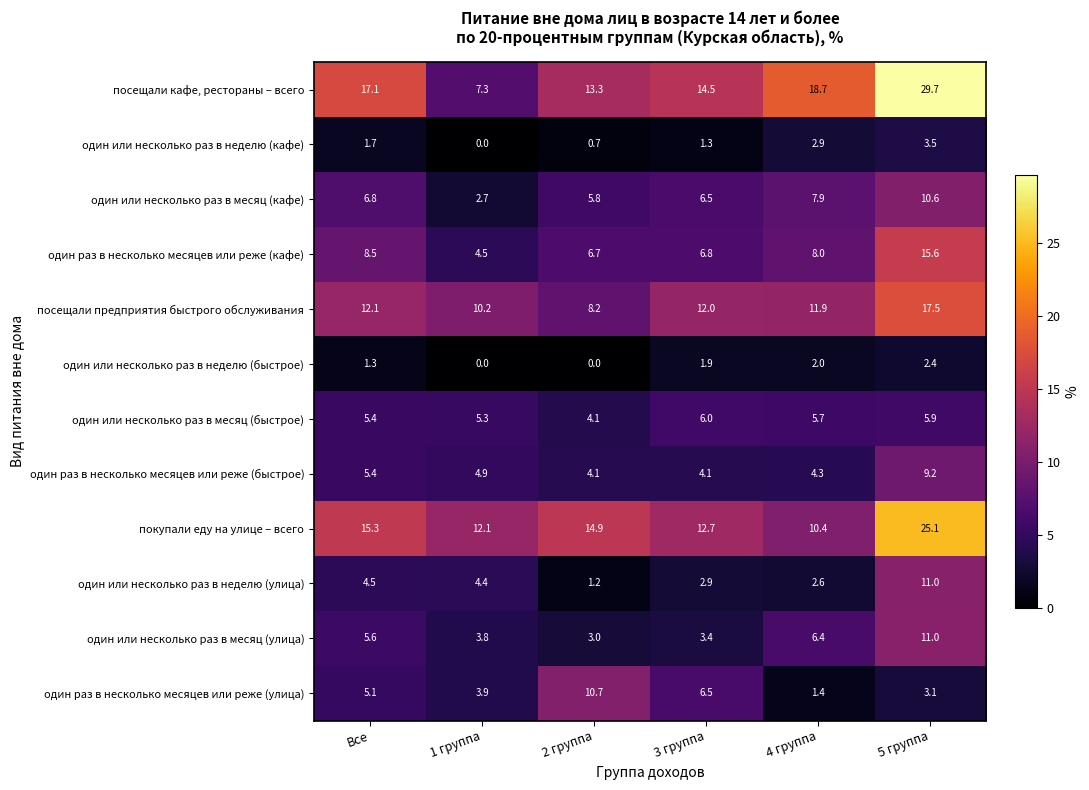

What is the maximum value for один раз в несколько месяцев или реже (быстрое)?

9.2